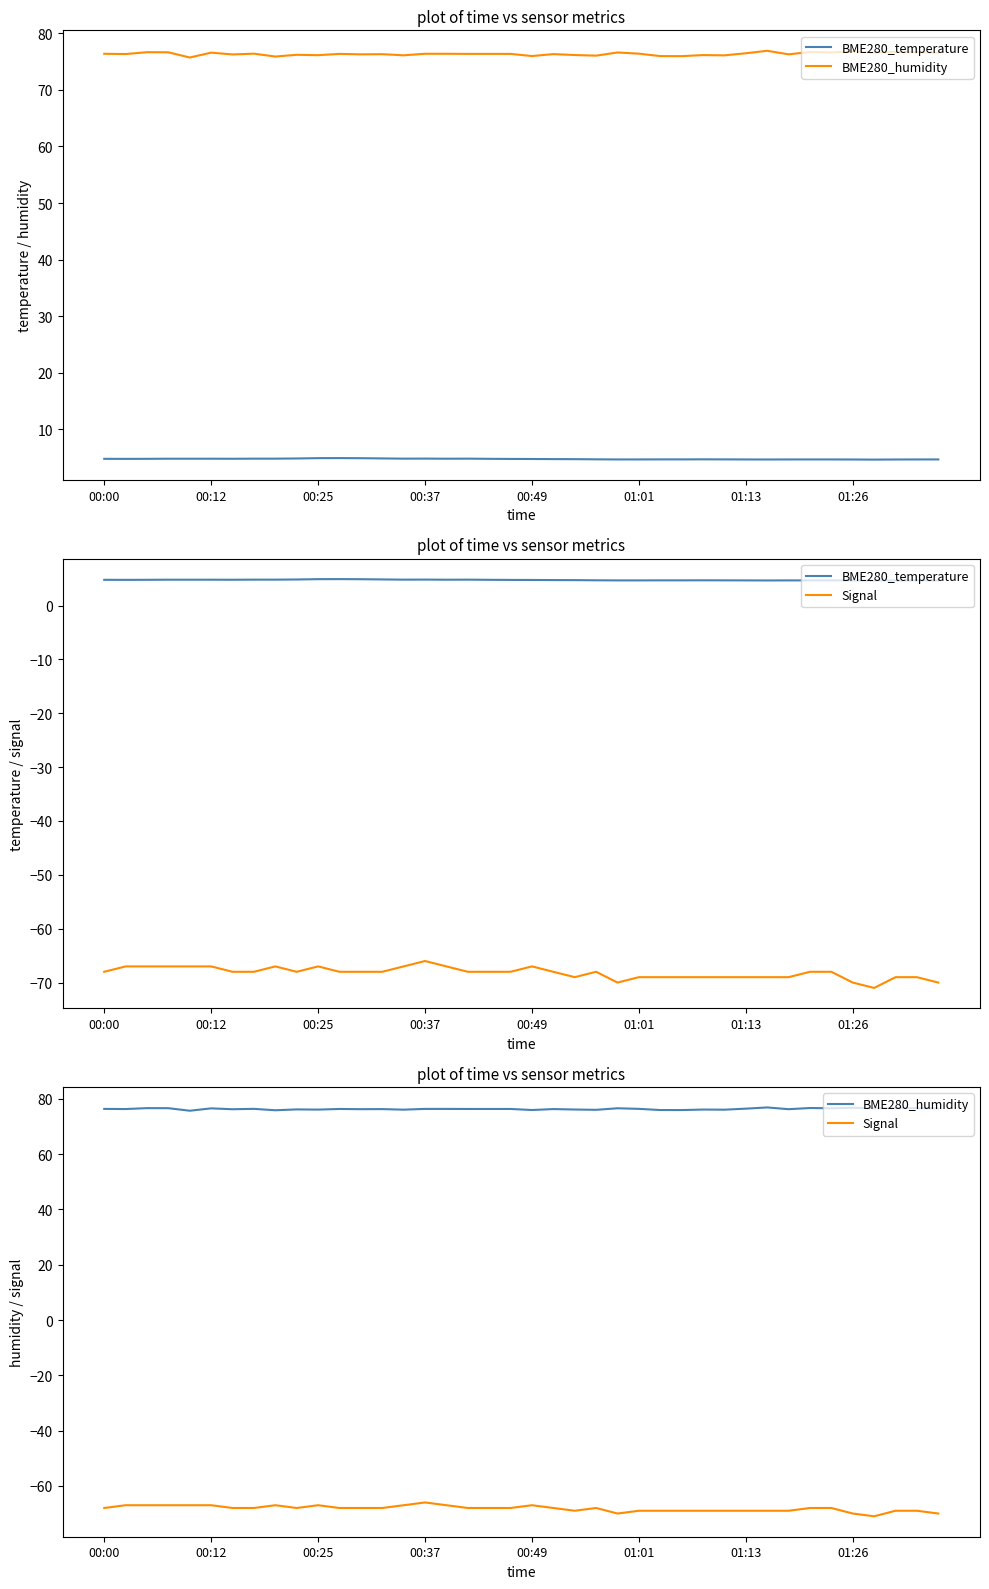

Where is Signal nearest to the value -68?

00:00